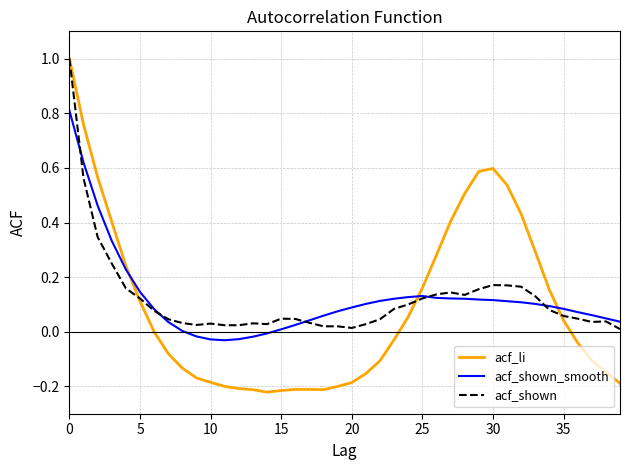

Which series has the largest range (max minus min)?

acf_li